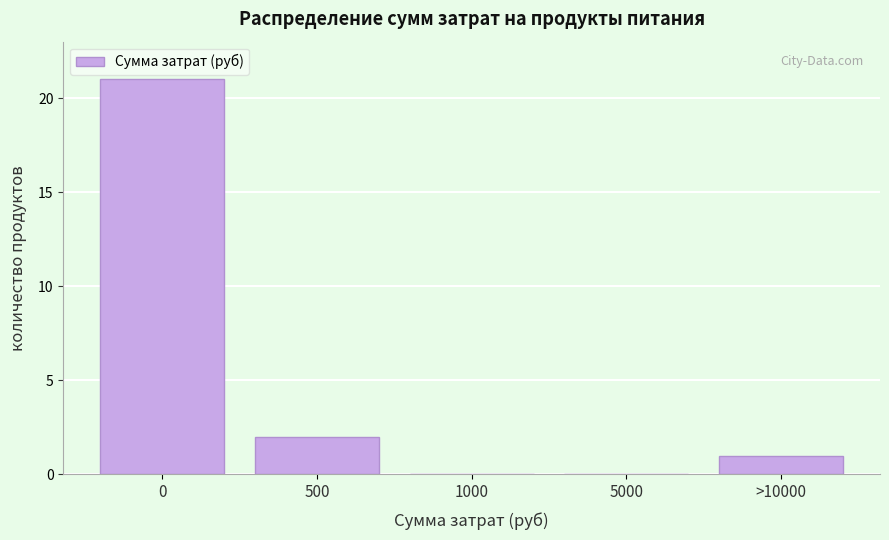

Reading left to right, extract all data points from this chart.

0=21	500=2	1000=0	5000=0	>10000=1